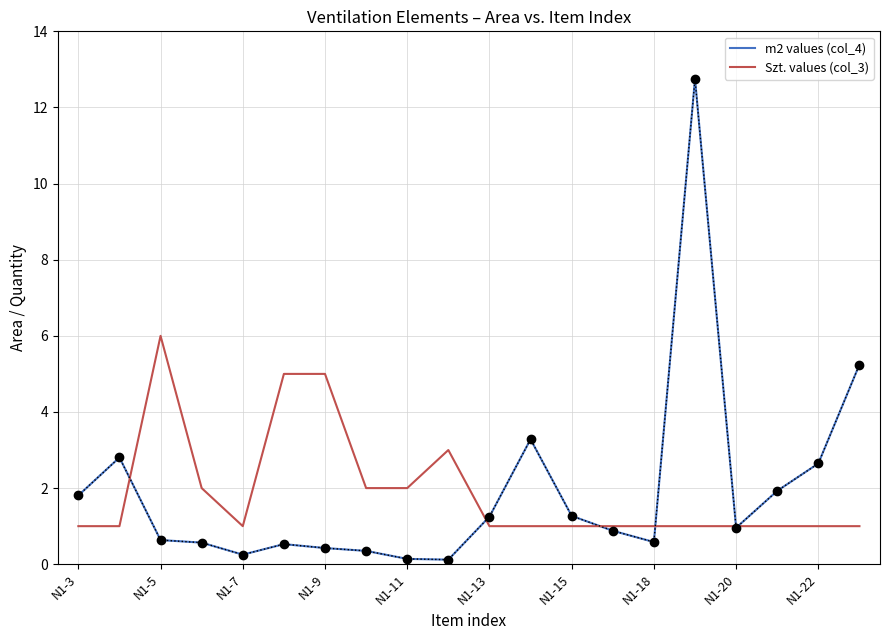

Which series has the largest range (max minus min)?

m2 values (col_4)